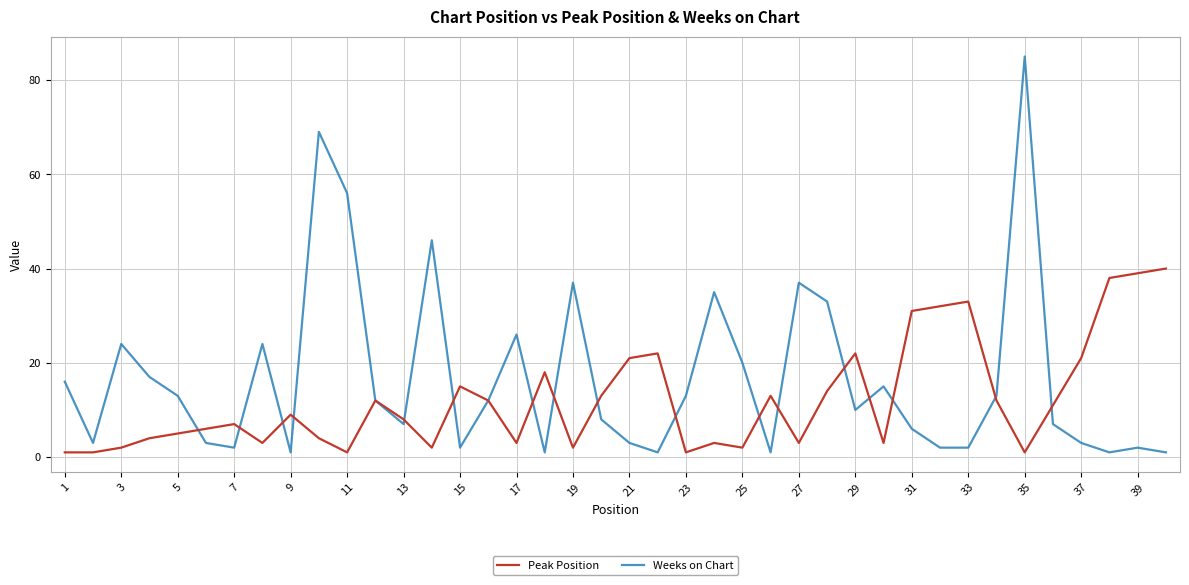

What is the maximum value shown in the chart?

85